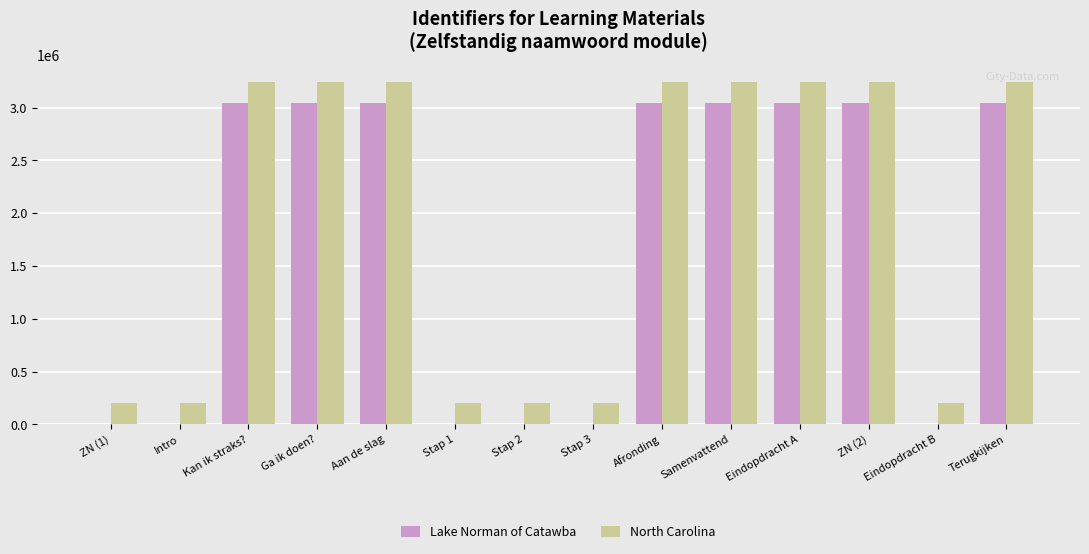

What is the total value across all series at Eindopdracht A?

6289522